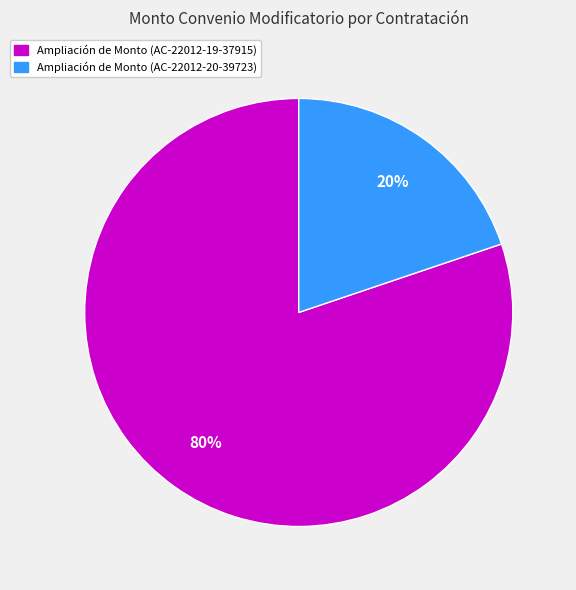

To the nearest percent, what portion does Ampliación de Monto (AC-22012-19-37915) represent?

80%